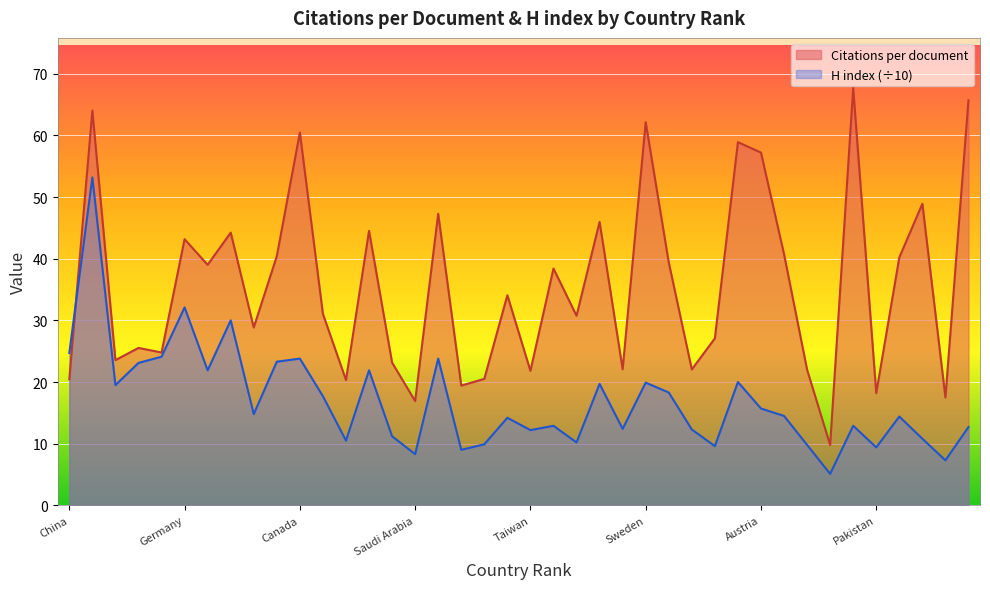

What value does the Citations per document series have at Pakistan?

18.2